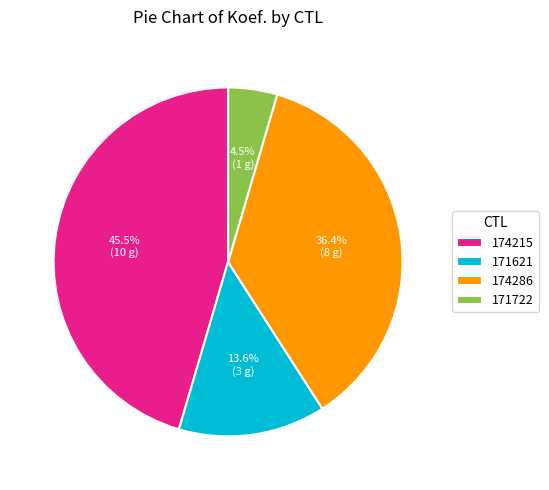

Does any single category account for the majority?

No